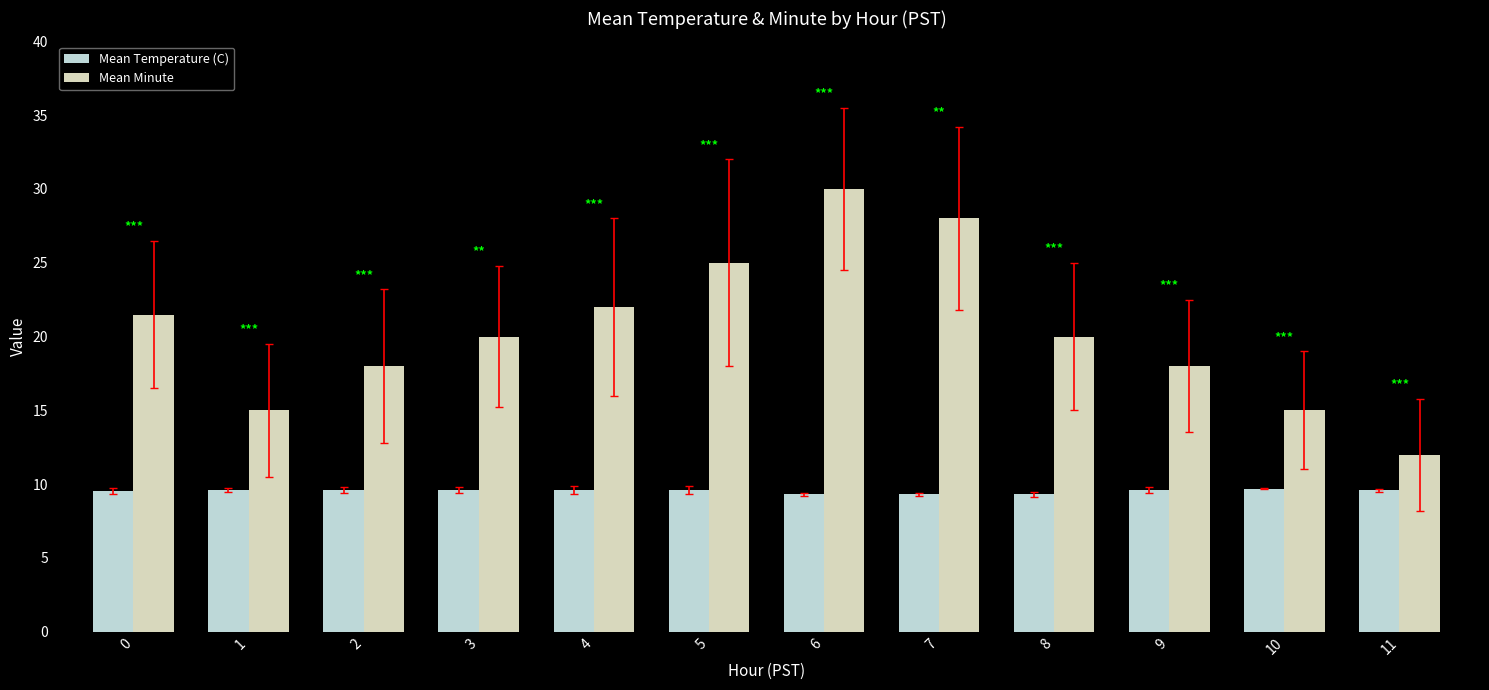

Rank the series by their average value, from lowest to highest.

Mean Temperature (C), Mean Minute